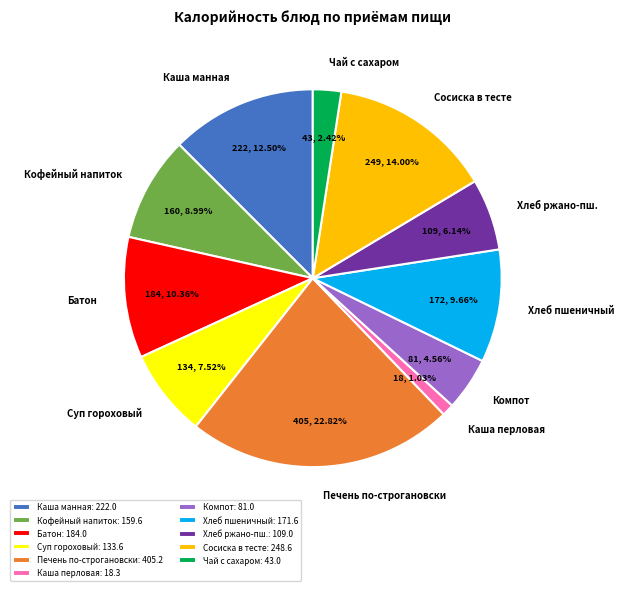

What is the ratio of the value at Каша манная to the value at Сосиска в тесте?

0.9